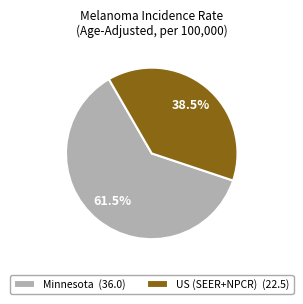

To the nearest percent, what is the difference between the largest and smallest slice percentages?

23%